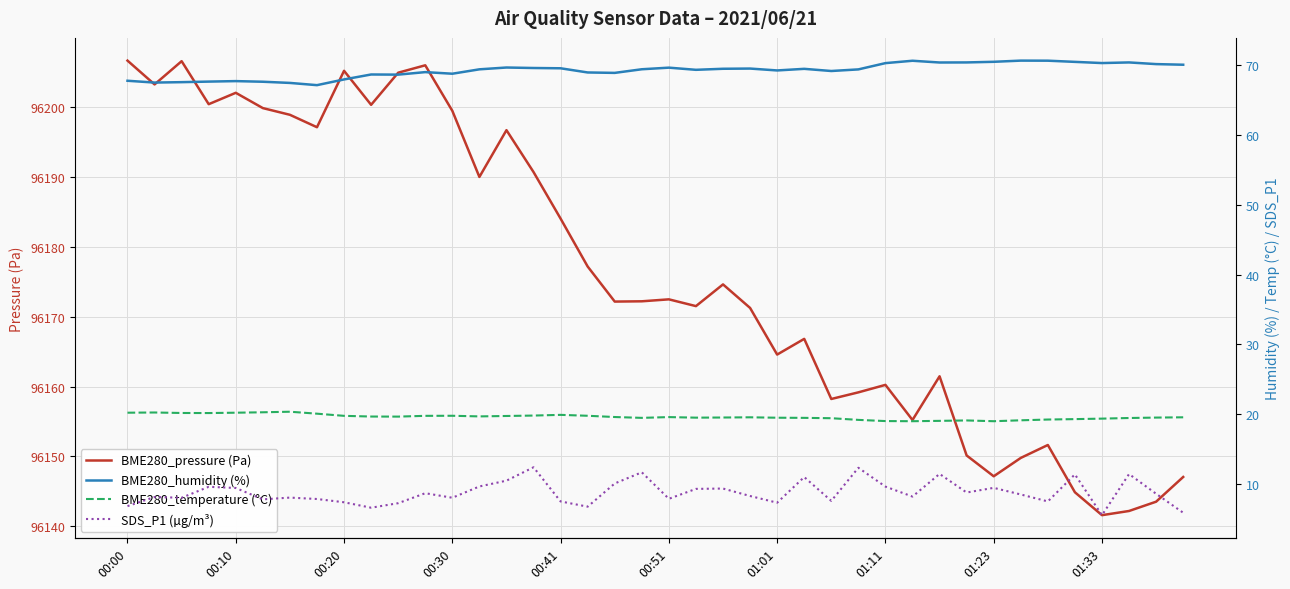

The value of BME280_pressure (Pa) at 00:41 is 149727.6. True or false?

False